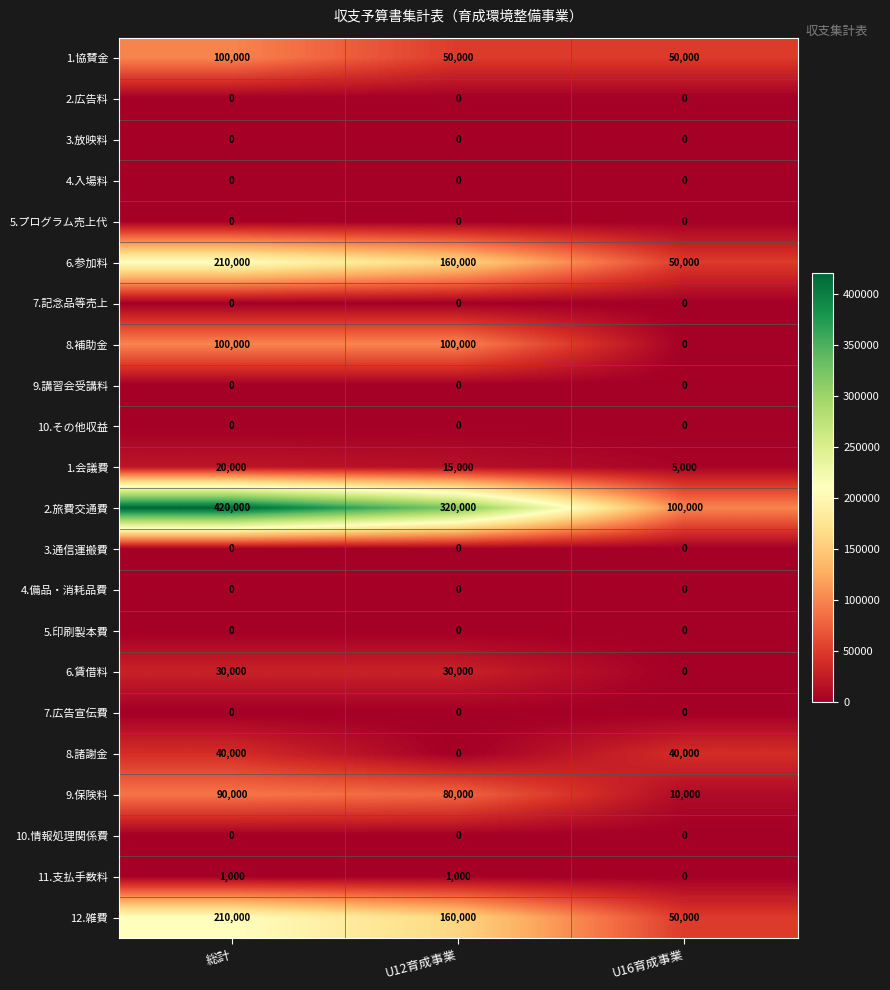

Between 総計 and U12育成事業, which series saw the biggest shift?

2.旅費交通費